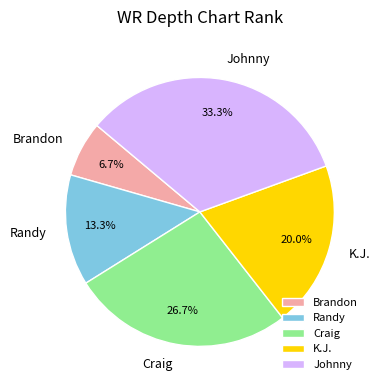

To the nearest percent, what percentage of the pie is K.J.?

20%